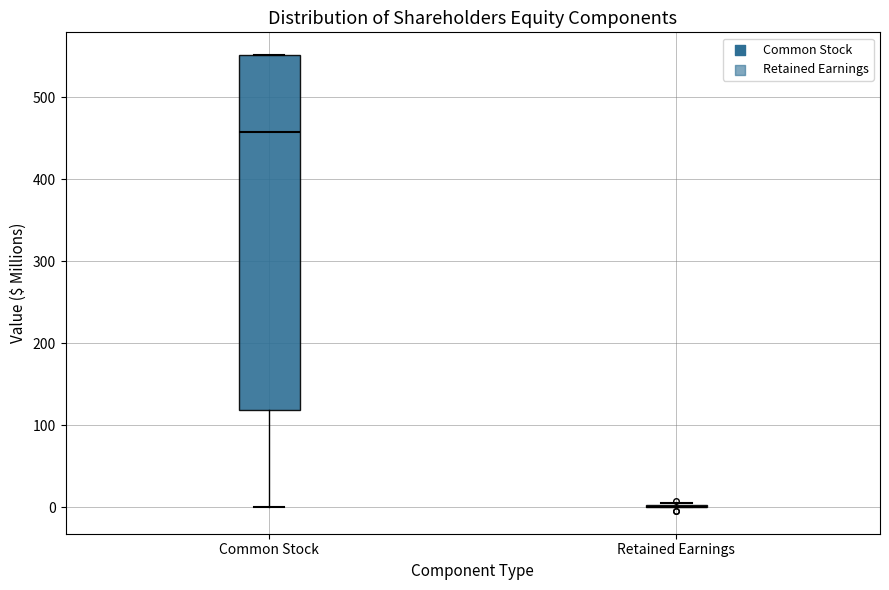

Reading left to right, transcribe this box plot: for each box, give where its median line is, the range the box spans, and where its two whiskers end, as read against the y-axis. The values are not printed on the chart, so give them approximately, as read against the axis.

Common Stock: median 460, box 120 to 550, whiskers 0 to 550
Retained Earnings: box collapsed to a line at 0, whiskers 0 to 0